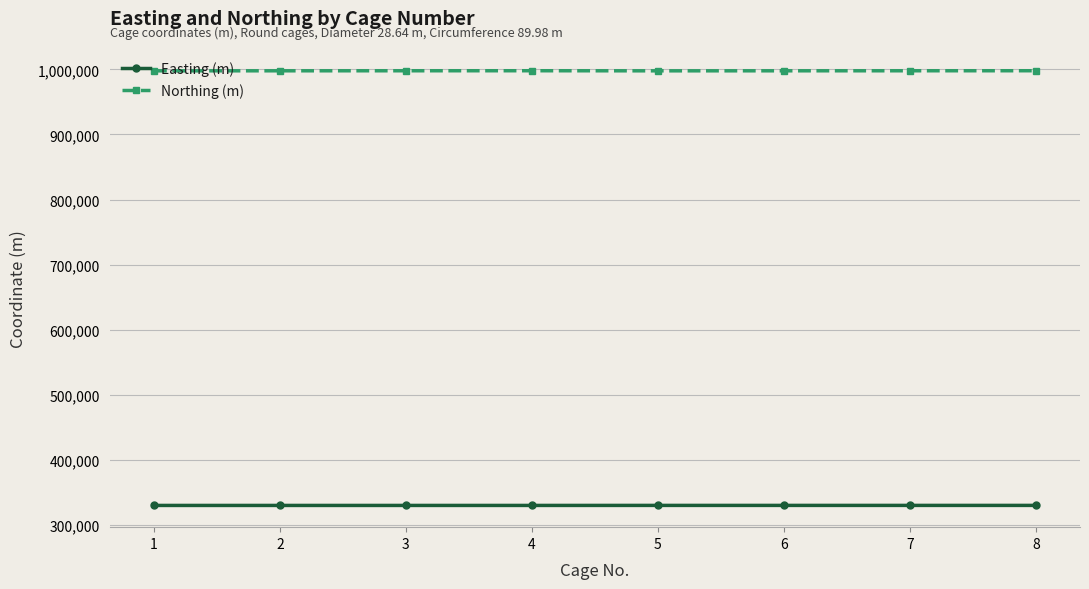

Rank the series at 4 from lowest to highest value.

Easting (m), Northing (m)